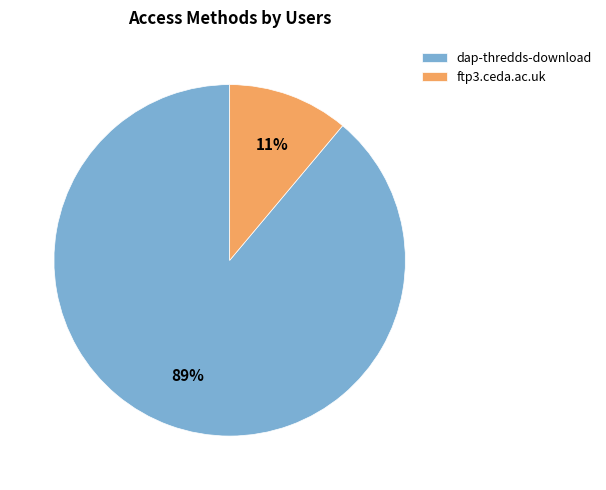

Does dap-thredds-download represent more than half of the total?

Yes